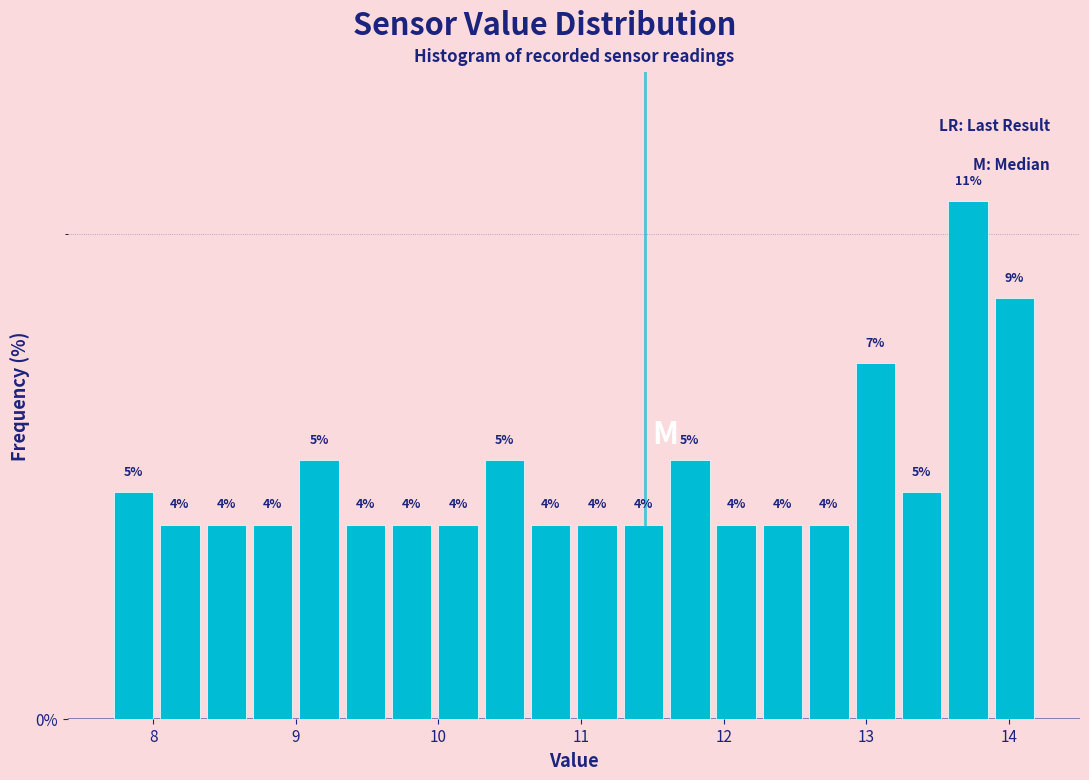

Read against the x-axis, roughly where is the centre of the tallest bar?

13.7